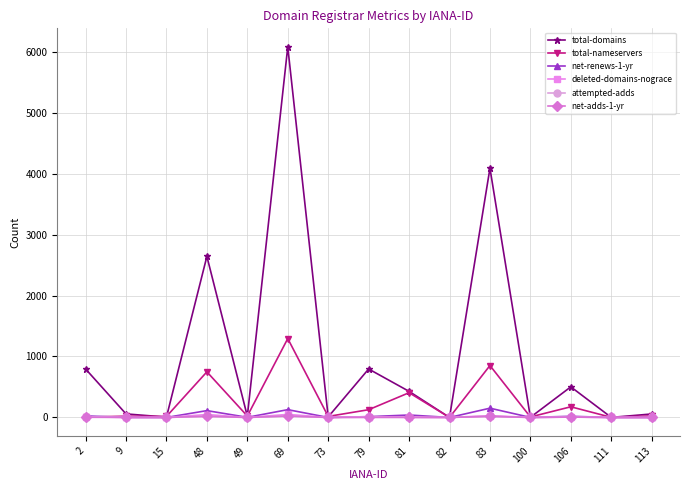

True or false: deleted-domains-nograce has more than 0 interior local peaks.

True